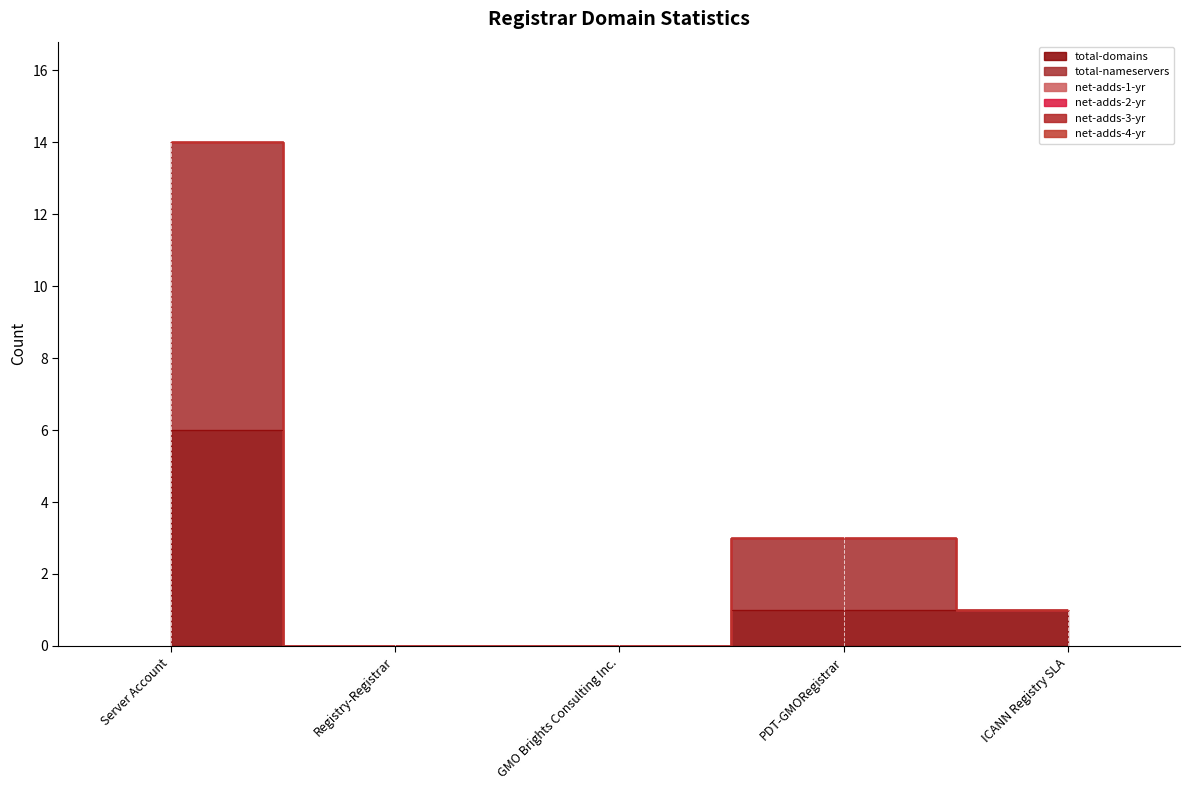

Which series has the largest total across all categories?

total-nameservers